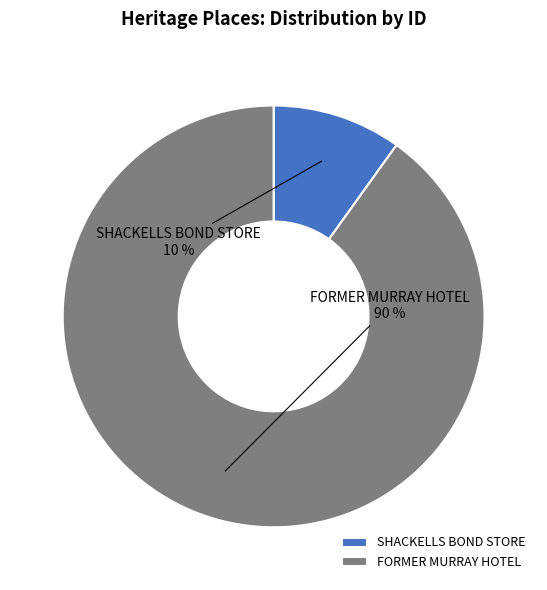

Is it true that SHACKELLS BOND STORE is 1% of the pie?

False